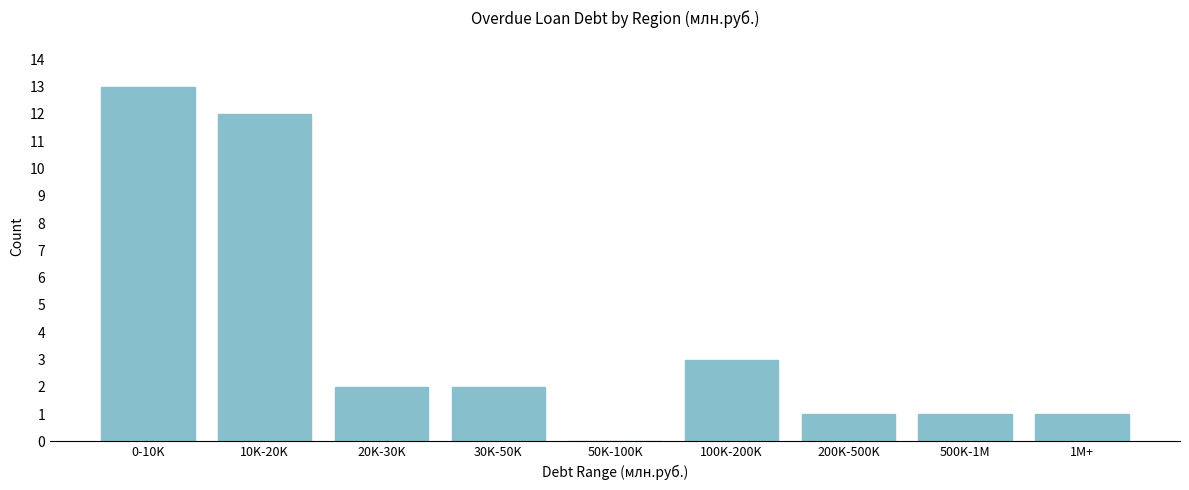

Reading left to right, what are all the values shown in this chart?

0-10K=13	10K-20K=12	20K-30K=2	30K-50K=2	50K-100K=0	100K-200K=3	200K-500K=1	500K-1M=1	1M+=1